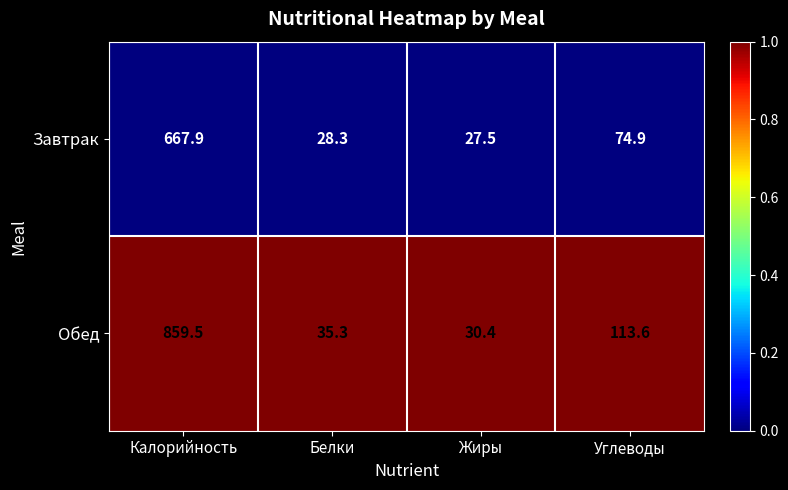

What is the difference between the highest and lowest values at Жиры?

2.9